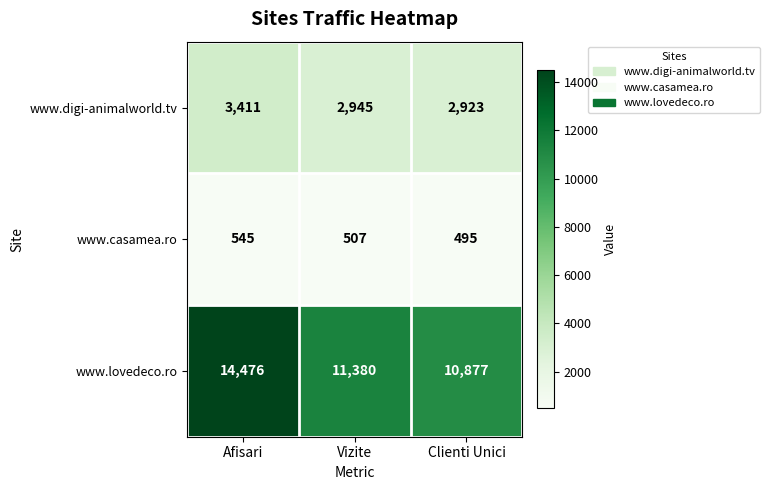

Rank the series by their maximum value, from highest to lowest.

www.lovedeco.ro, www.digi-animalworld.tv, www.casamea.ro